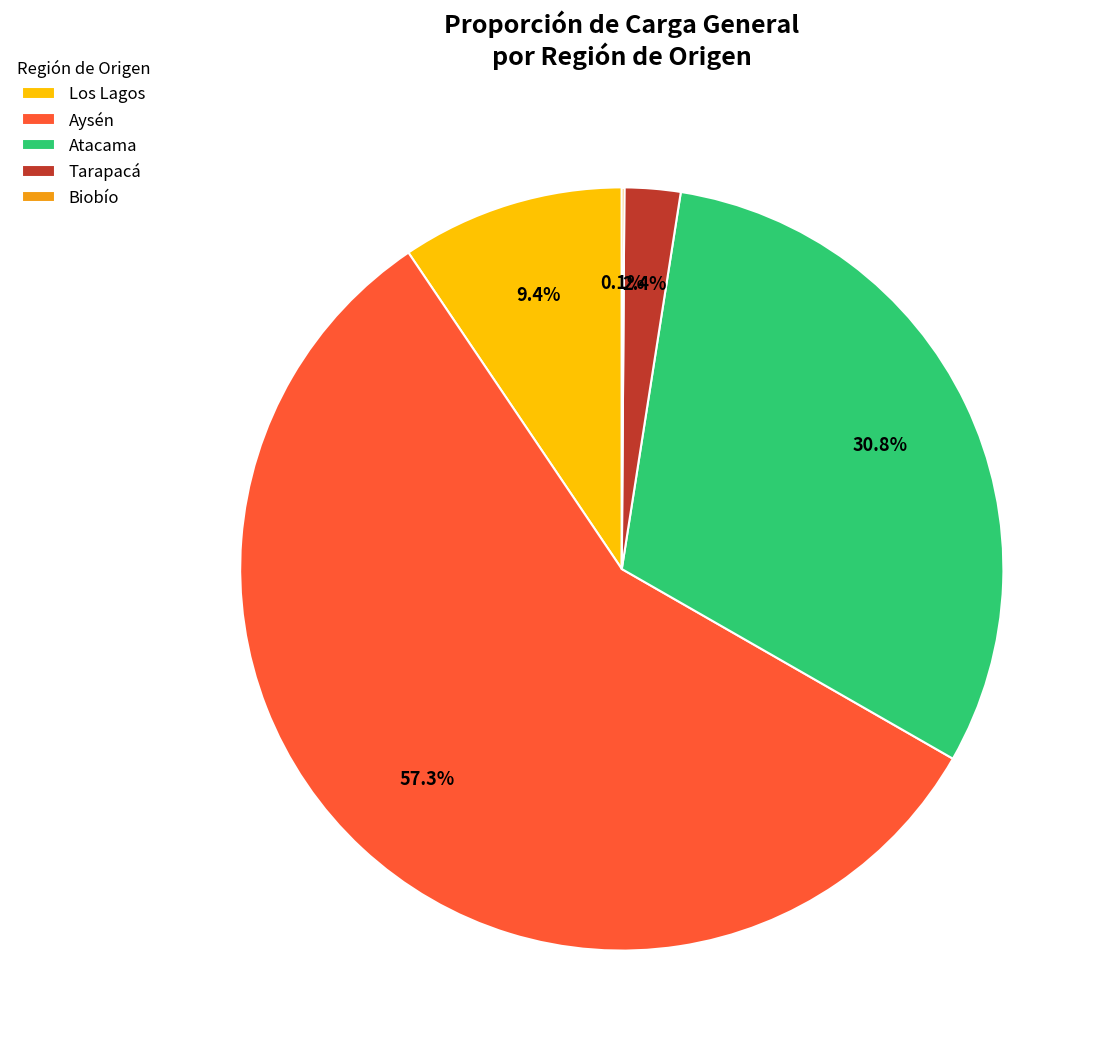

Is there any slice that represents more than half of the pie?

Yes